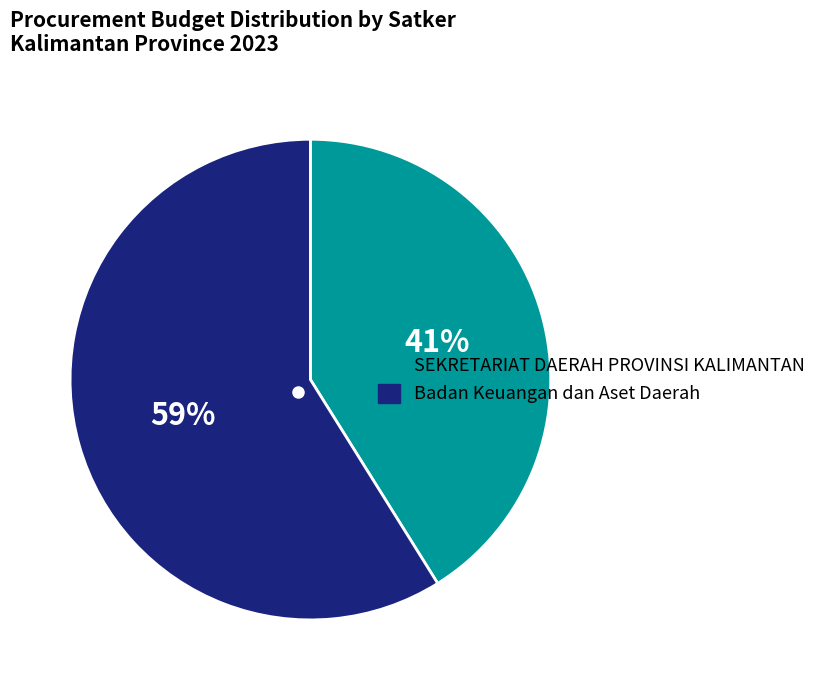

To the nearest percent, what is the difference between the largest and smallest slice percentages?

18%